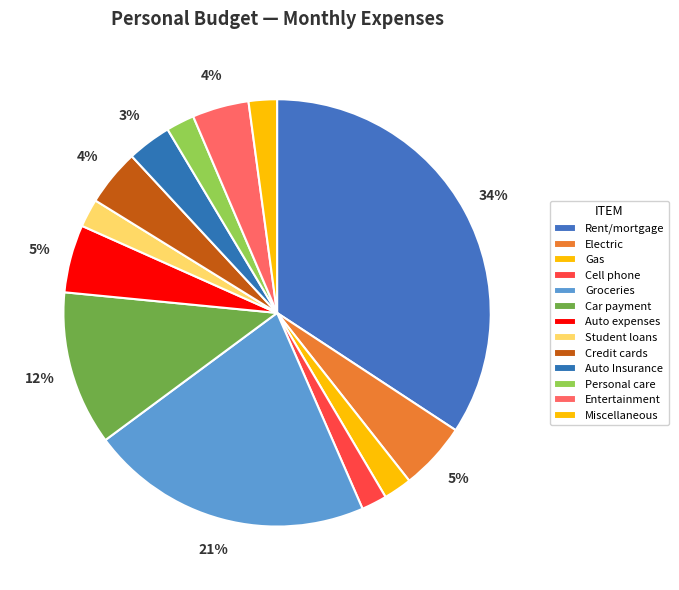

To the nearest percent, what is the combined percentage of Groceries and Auto expenses?

27%